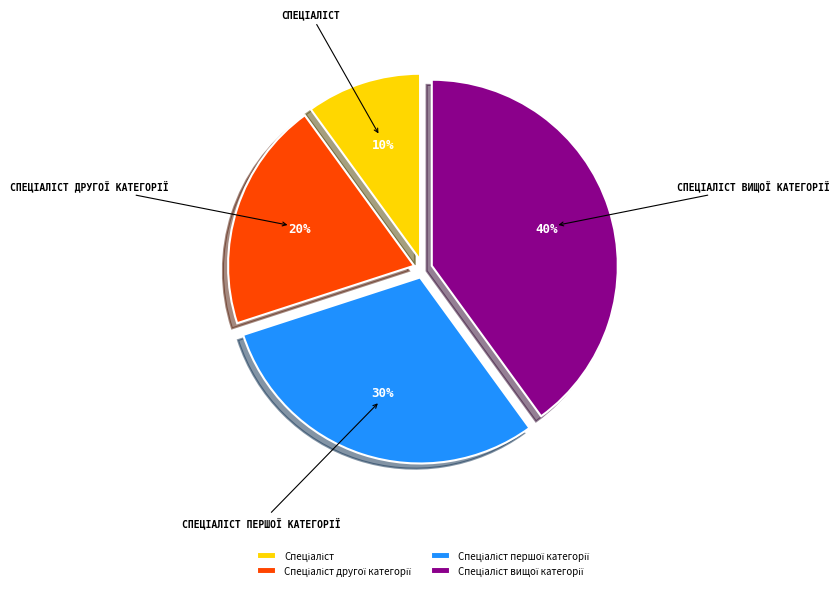

To the nearest percent, what is the difference between the largest and smallest slice percentages?

30%